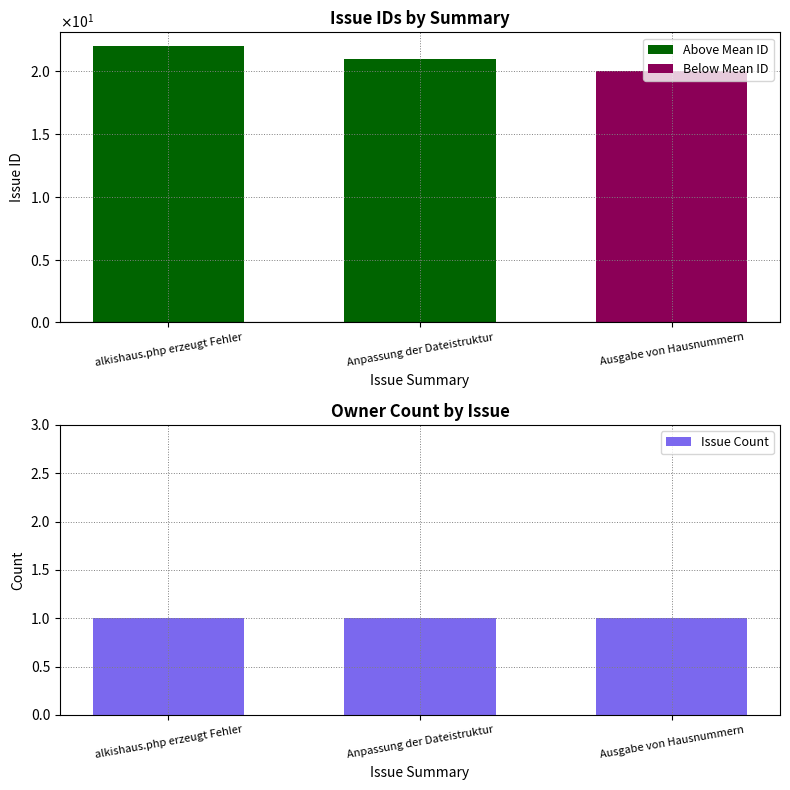

The Below Mean ID series shows 30 at Ausgabe von Hausnummern. True or false?

False